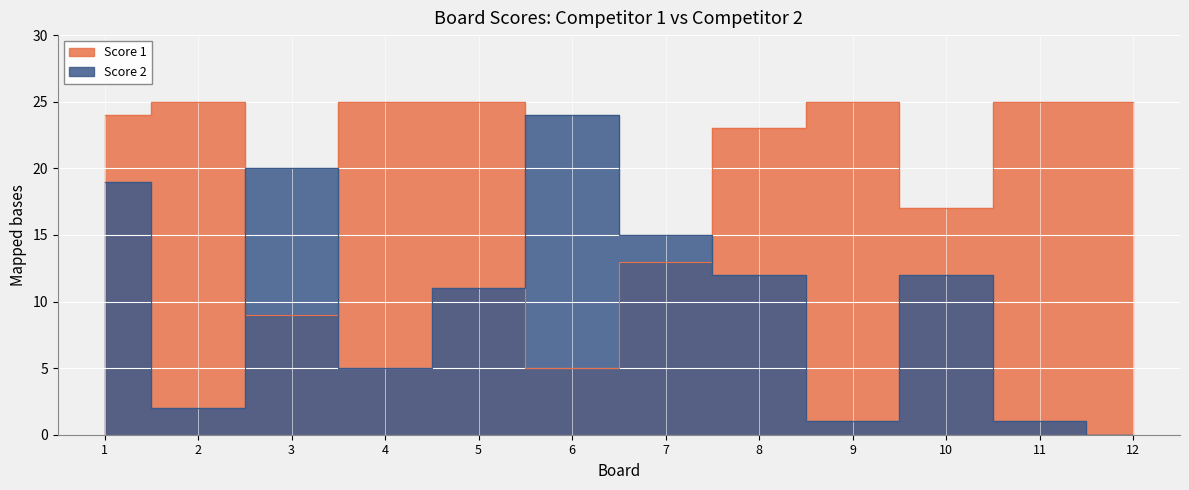

Which series has the largest range (max minus min)?

Score 2